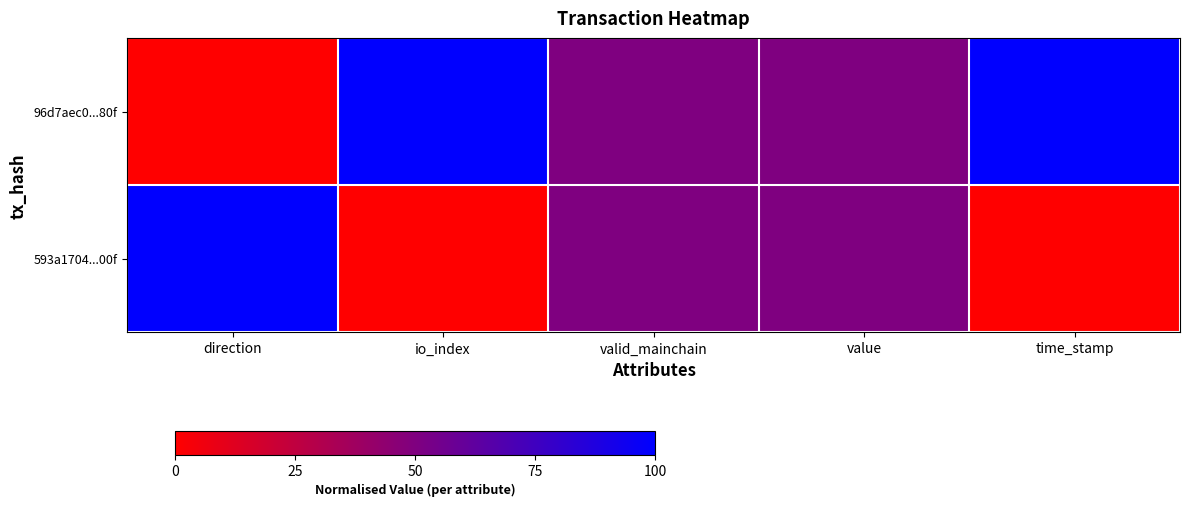

Which has a higher value, io_index or direction?

io_index